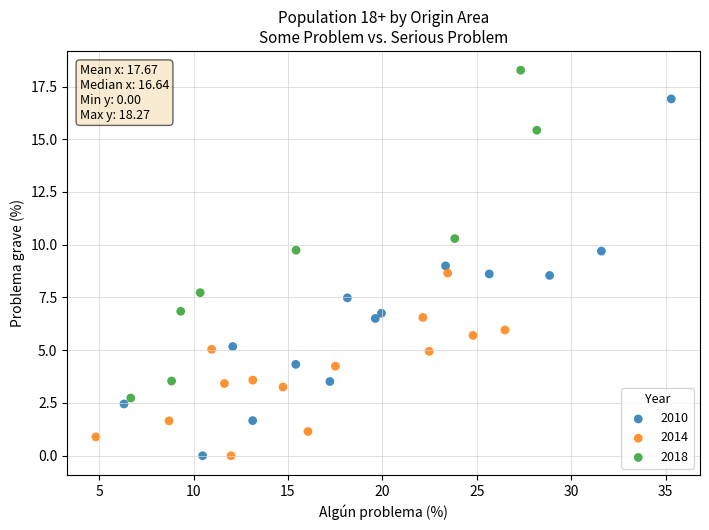

Which series contains the highest Y value?

2018